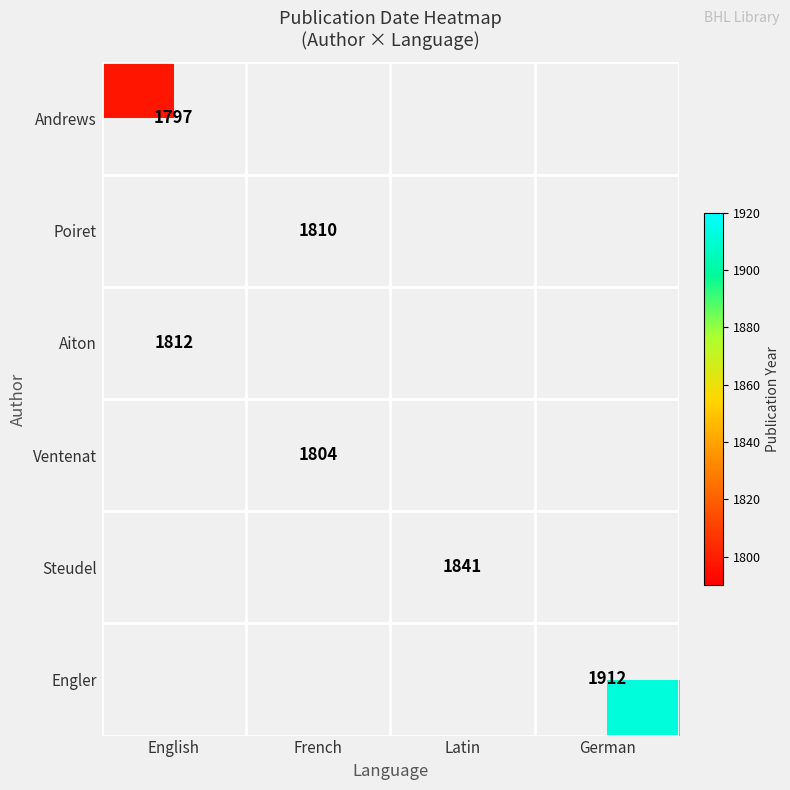

Is it true that Ventenat equals 1070 at French?

False